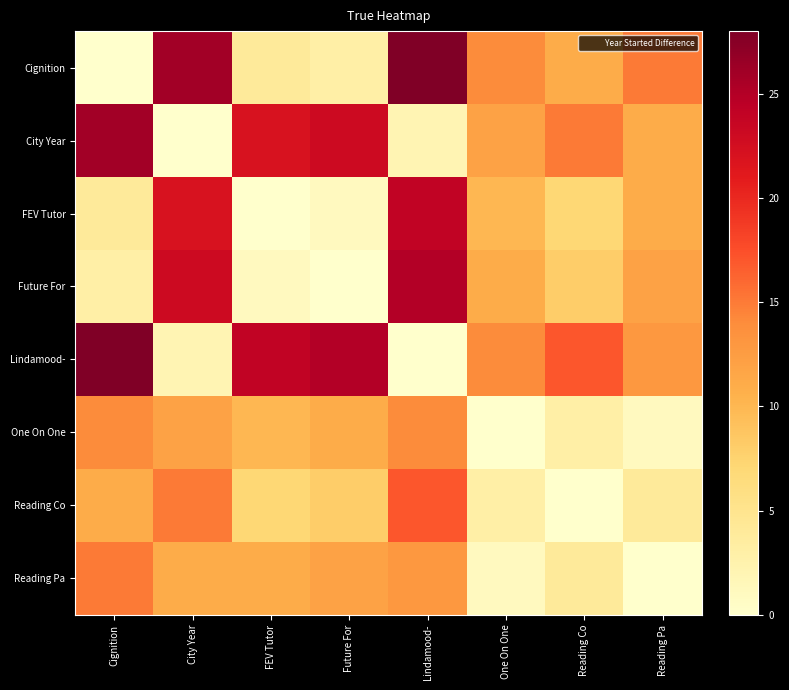

What is the difference between the highest and lowest values at Reading Pa?

15